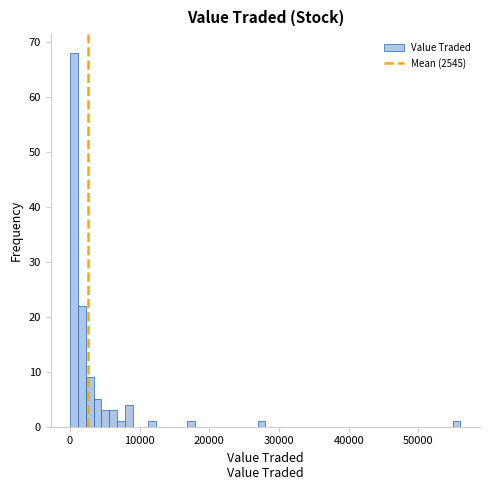

Read against the x-axis, roughly where is the centre of the tallest bar?

1000